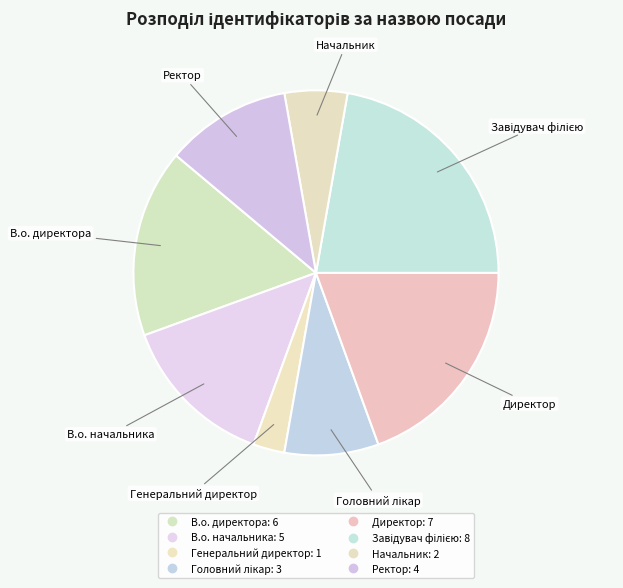

Count the number of slices in the pie.

8